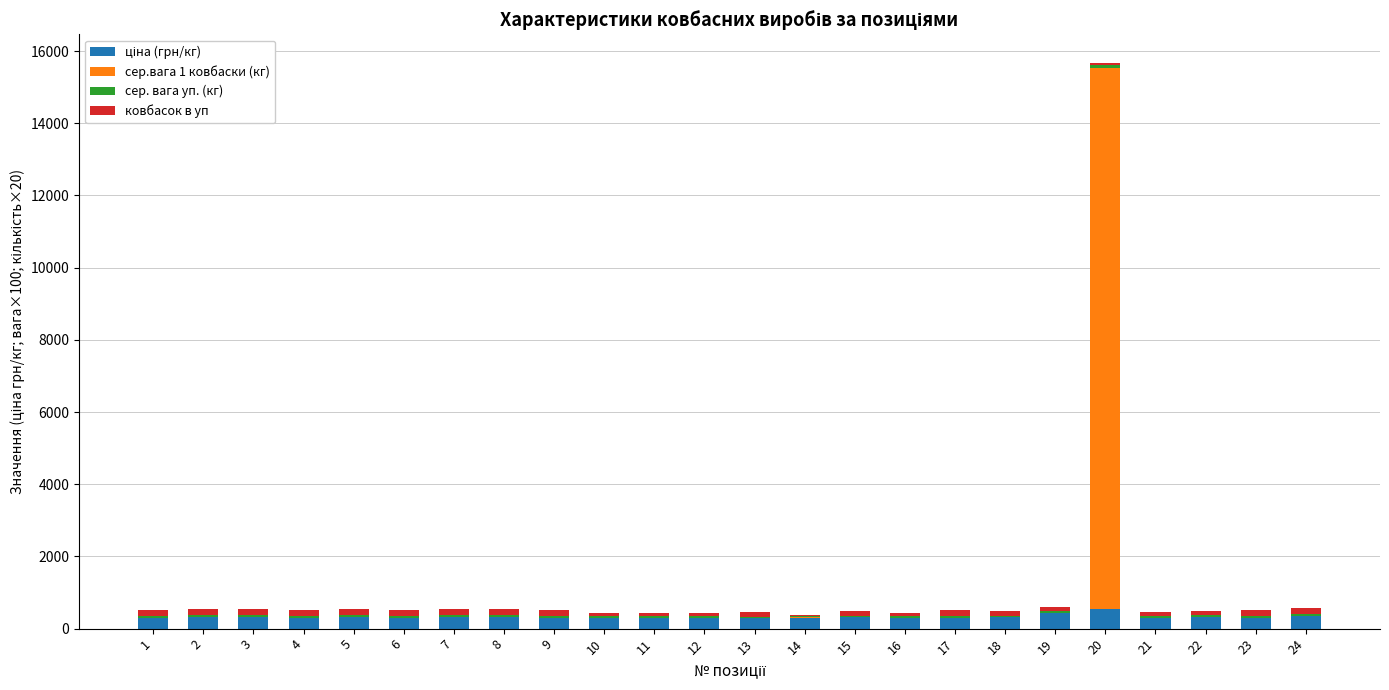

At which category is the sum across all series the highest?

20